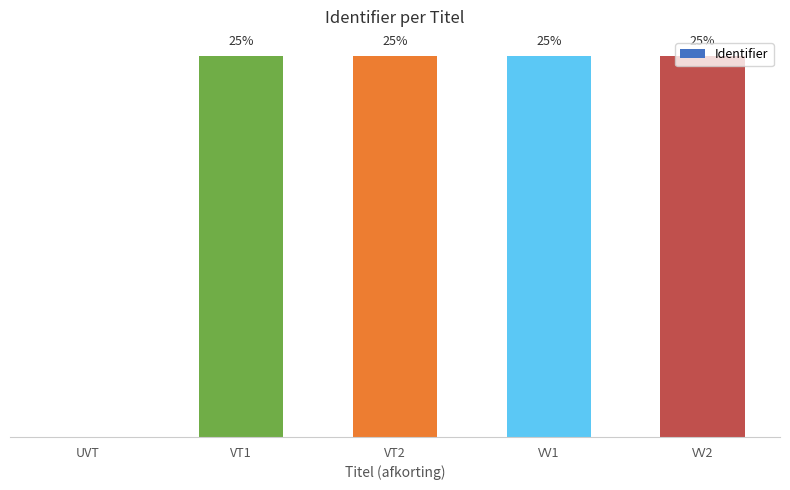

Are the bars horizontal?

No